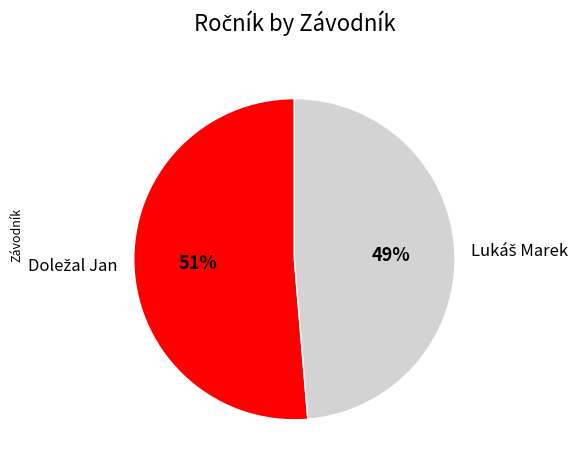

To the nearest percent, what is the average slice percentage?

50%